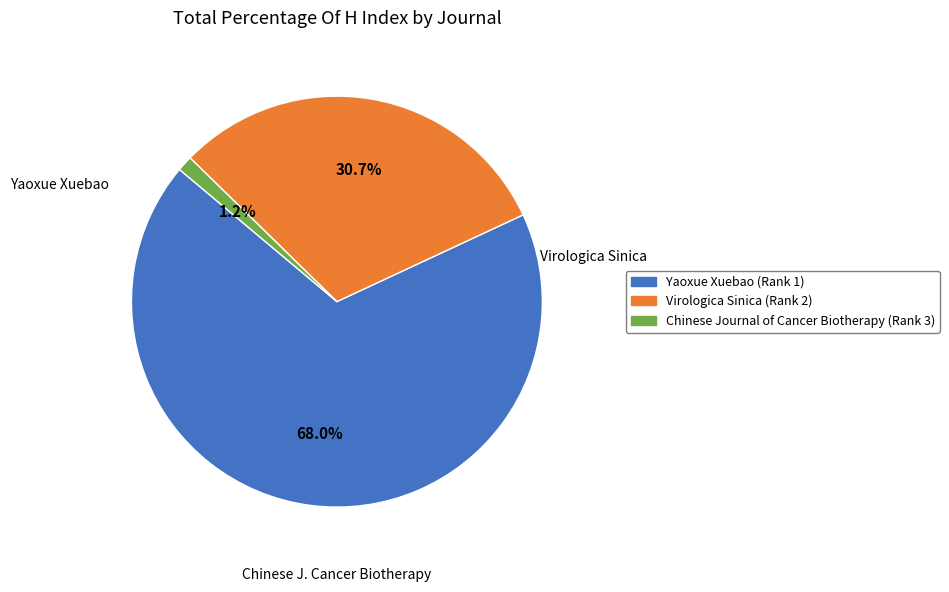

Is it true that Chinese Journal of Cancer Biotherapy (Rank 3) is 1% of the pie?

True